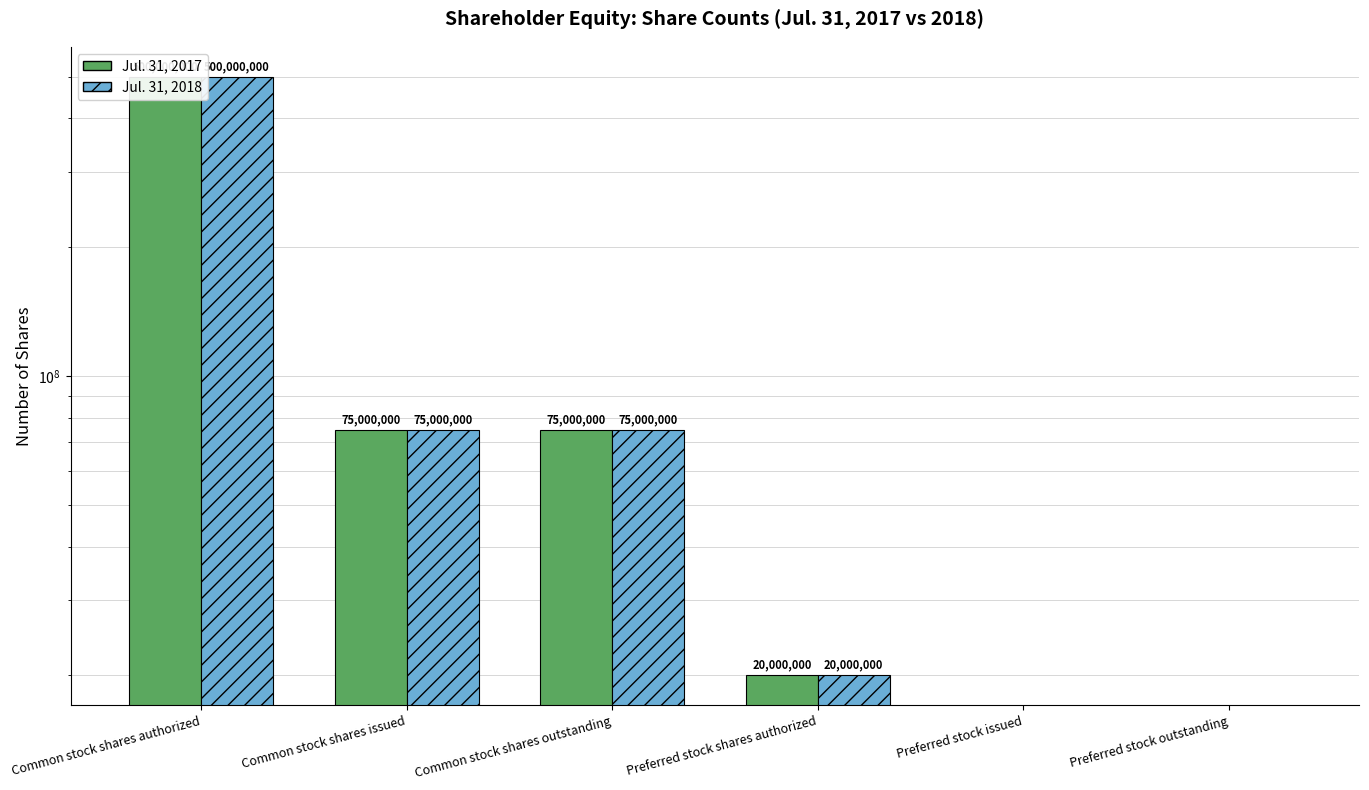

At which category does the chart reach its minimum across all series?

Preferred stock issued